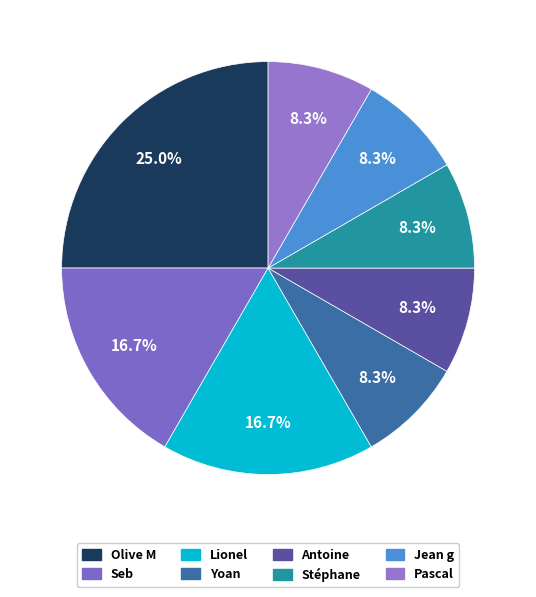

Does any single category account for the majority?

No